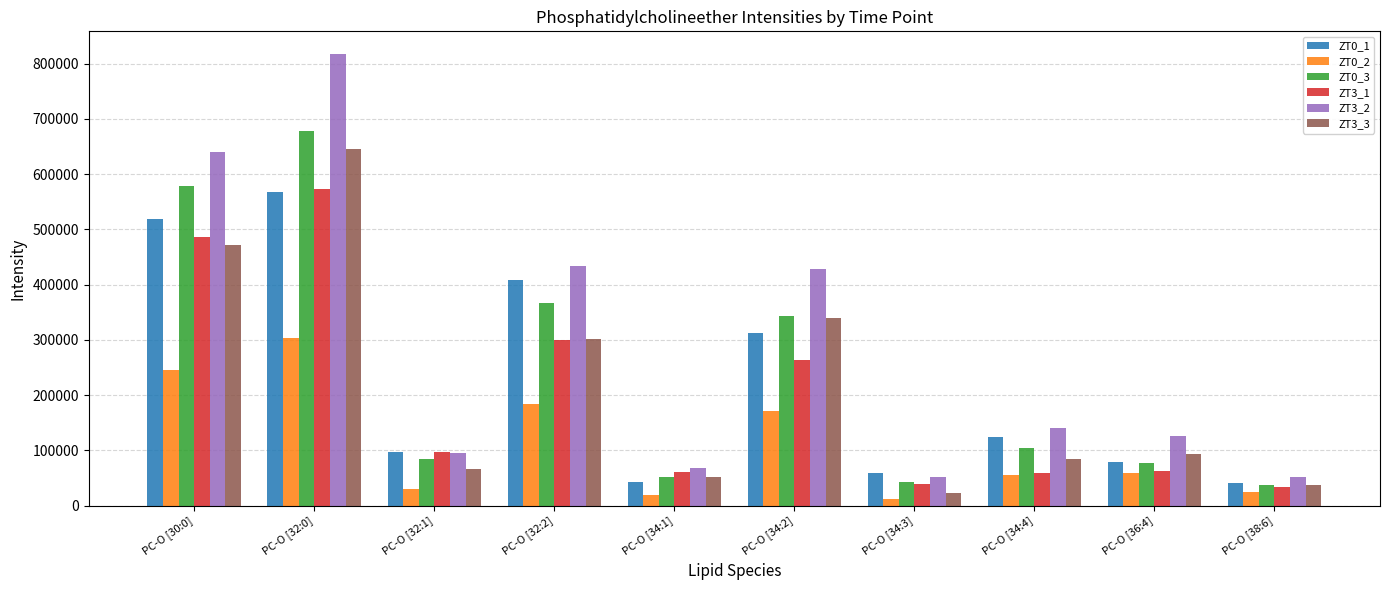

The value of ZT3_3 at PC-O [32:2] is 83786.3. True or false?

False